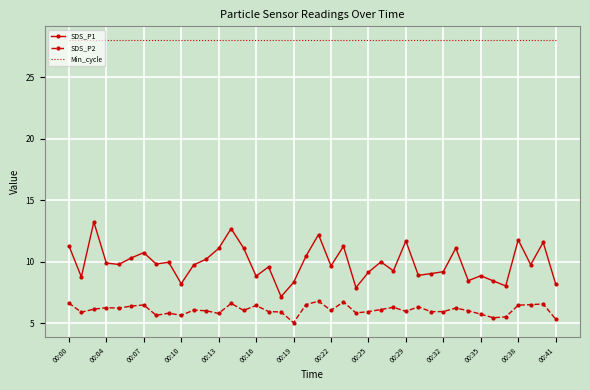

Which series has the largest range (max minus min)?

SDS_P1